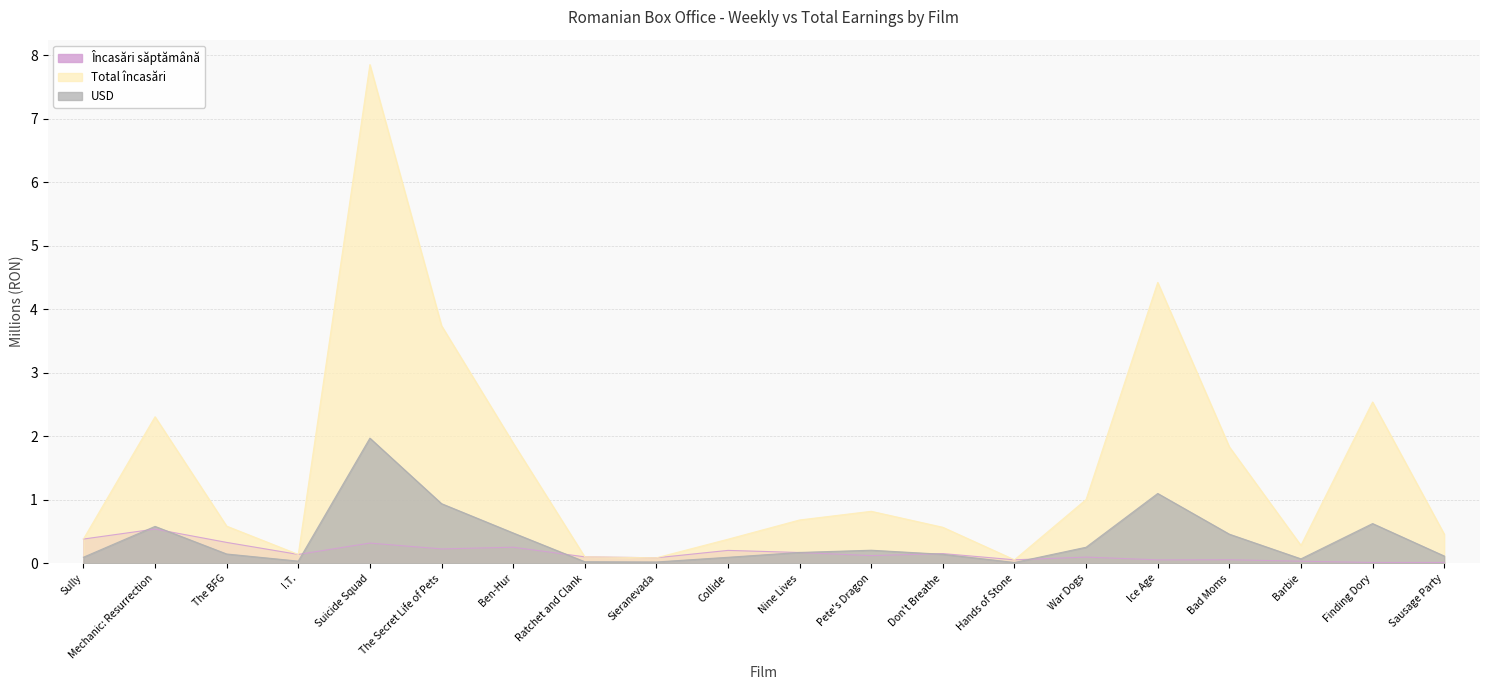

True or false: Încasări săptămână has a value of 0.1 at Sieranevada.

True